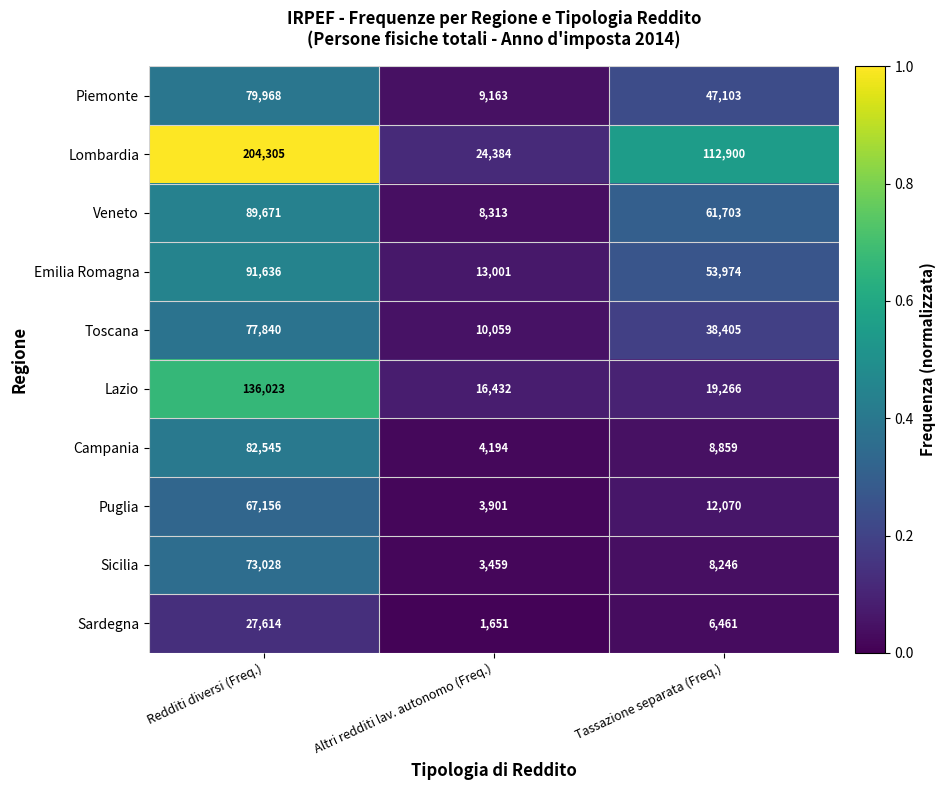

Reading left to right, transcribe all the data shown in this chart.

Piemonte: Redditi diversi (Freq.)=79968	Altri redditi lav. autonomo (Freq.)=9163	Tassazione separata (Freq.)=47103
Lombardia: Redditi diversi (Freq.)=204305	Altri redditi lav. autonomo (Freq.)=24384	Tassazione separata (Freq.)=112900
Veneto: Redditi diversi (Freq.)=89671	Altri redditi lav. autonomo (Freq.)=8313	Tassazione separata (Freq.)=61703
Emilia Romagna: Redditi diversi (Freq.)=91636	Altri redditi lav. autonomo (Freq.)=13001	Tassazione separata (Freq.)=53974
Toscana: Redditi diversi (Freq.)=77840	Altri redditi lav. autonomo (Freq.)=10059	Tassazione separata (Freq.)=38405
Lazio: Redditi diversi (Freq.)=136023	Altri redditi lav. autonomo (Freq.)=16432	Tassazione separata (Freq.)=19266
Campania: Redditi diversi (Freq.)=82545	Altri redditi lav. autonomo (Freq.)=4194	Tassazione separata (Freq.)=8859
Puglia: Redditi diversi (Freq.)=67156	Altri redditi lav. autonomo (Freq.)=3901	Tassazione separata (Freq.)=12070
Sicilia: Redditi diversi (Freq.)=73028	Altri redditi lav. autonomo (Freq.)=3459	Tassazione separata (Freq.)=8246
Sardegna: Redditi diversi (Freq.)=27614	Altri redditi lav. autonomo (Freq.)=1651	Tassazione separata (Freq.)=6461